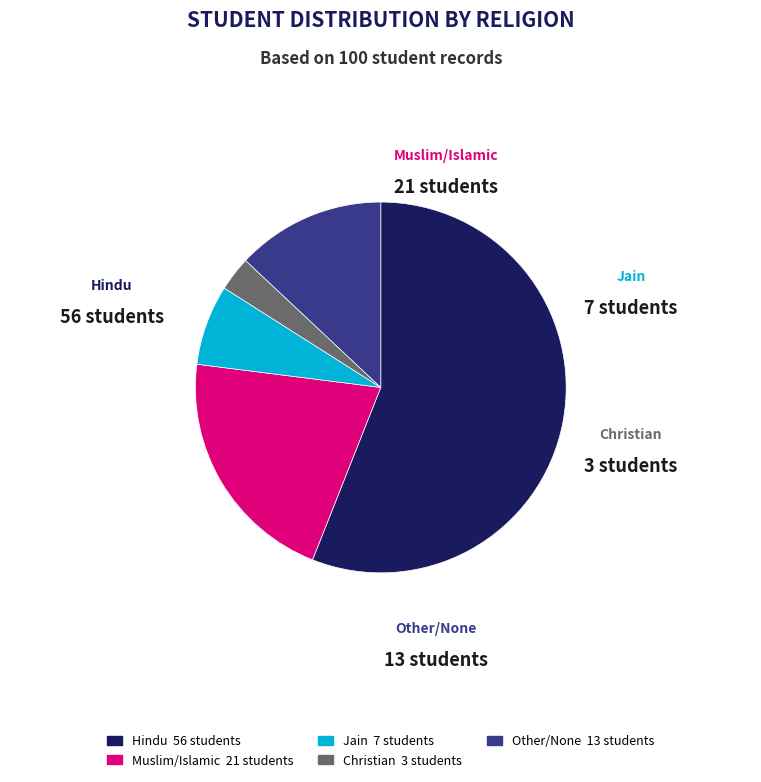

Is there a majority slice in this chart?

Yes